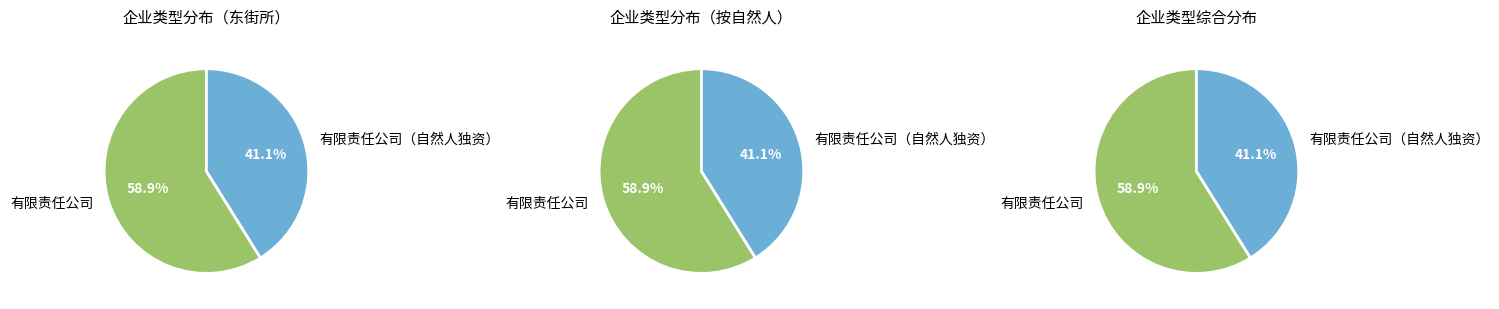

What percentage is the 有限责任公司（自然人独资） slice, to the nearest percent?

41%